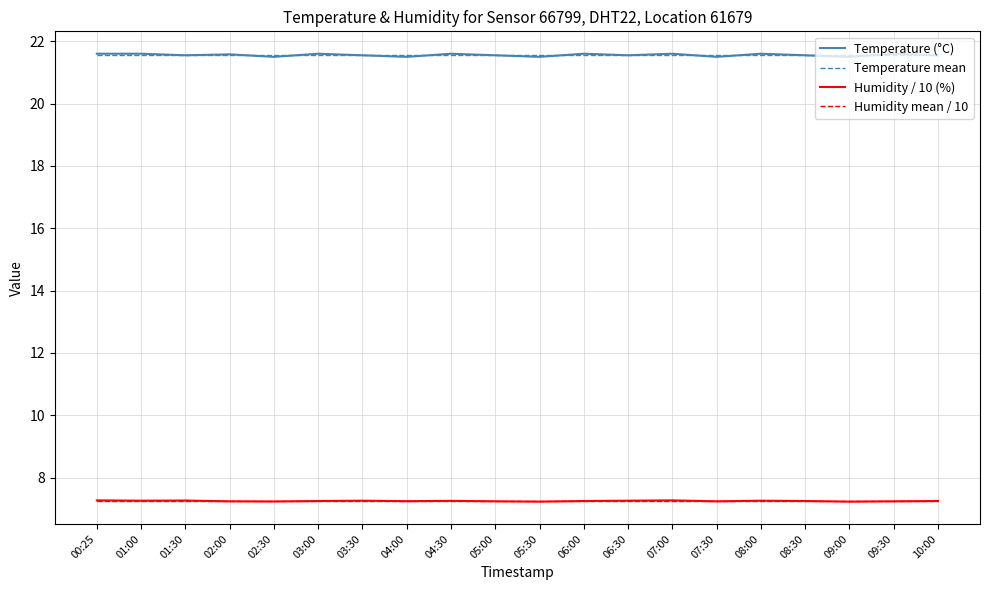

How many Humidity / 10 (%) values are between 7 and 8?

20